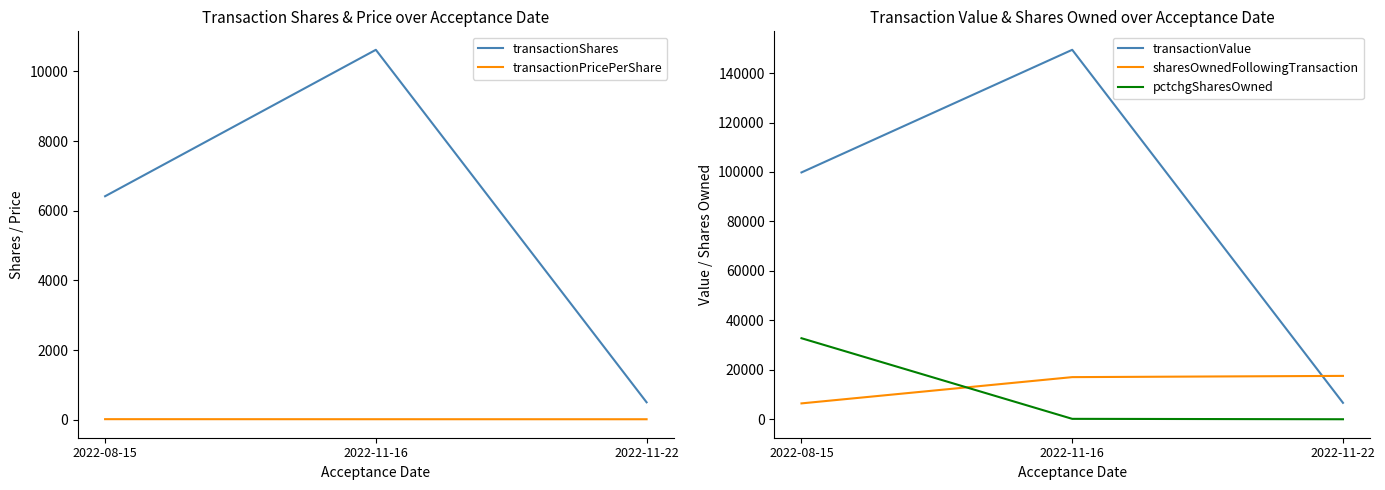

What position from the left is 2022-11-16?

2